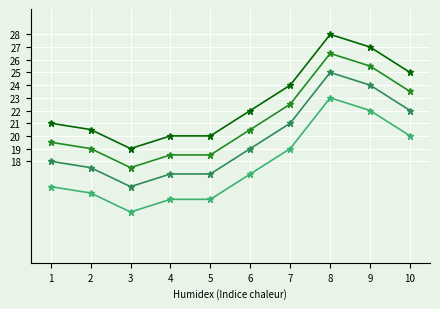

What is the greatest value displayed?

28.0